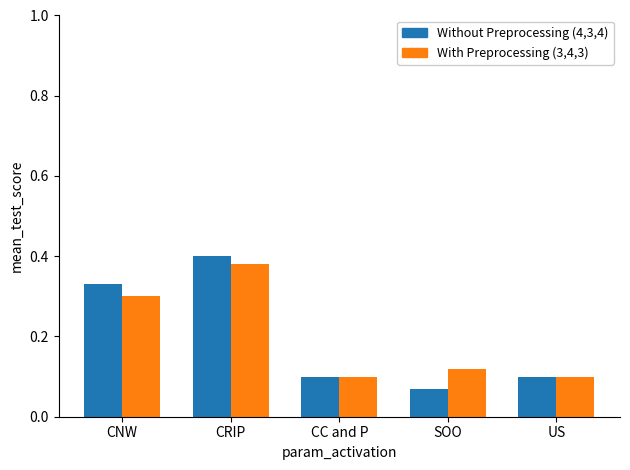

Is the value of Without Preprocessing (4,3,4) at CNW greater than the value of With Preprocessing (3,4,3) at SOO?

Yes